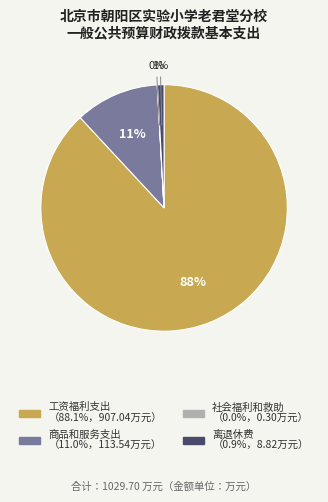

To the nearest percent, what is the difference between the largest and smallest slice percentages?

88%